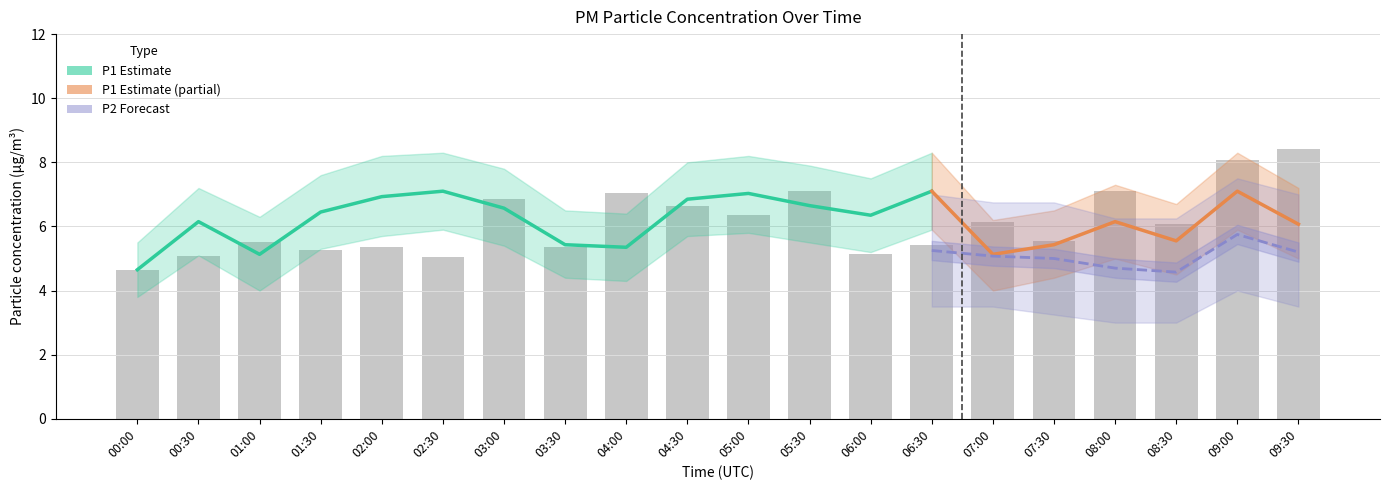

The value of P1 at 00:00 is 2.3. True or false?

False